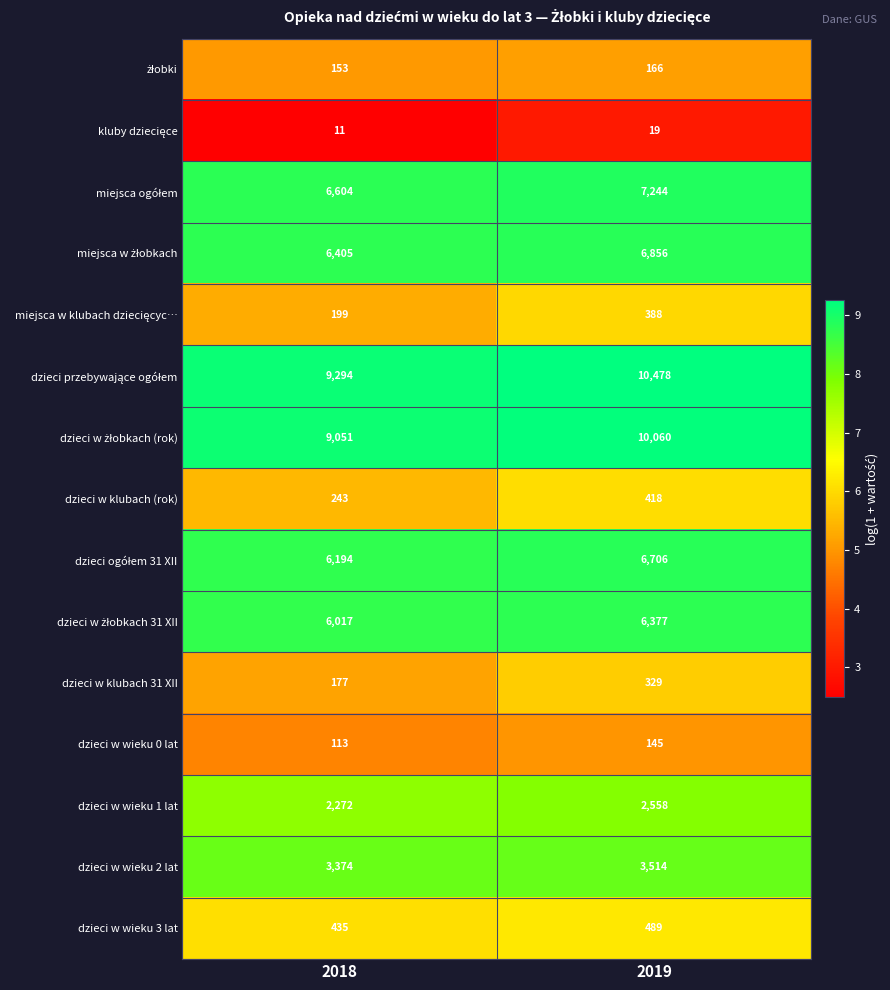

How many data points does each series have?

2